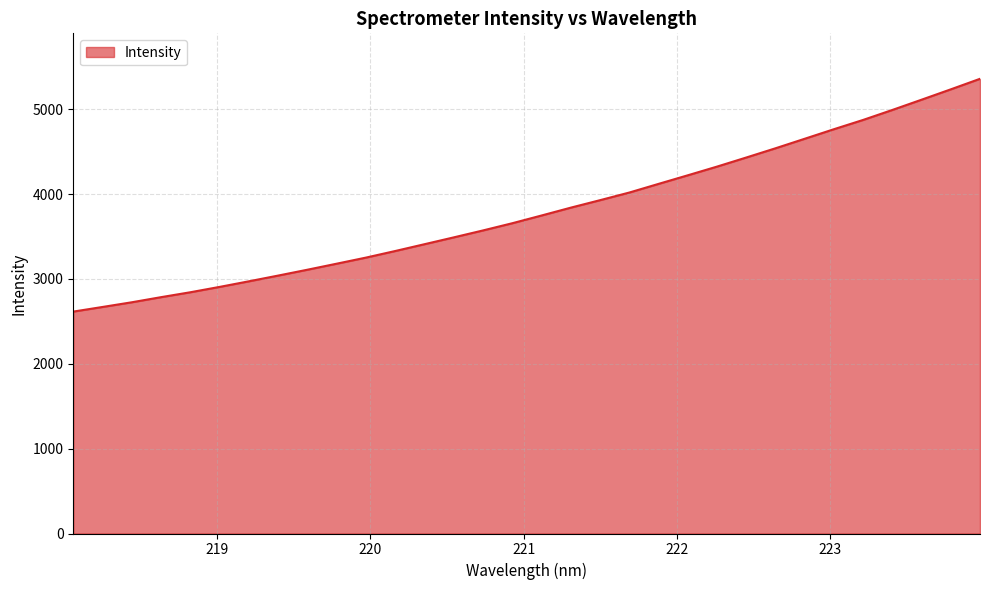

What is the greatest value displayed?

5359.4